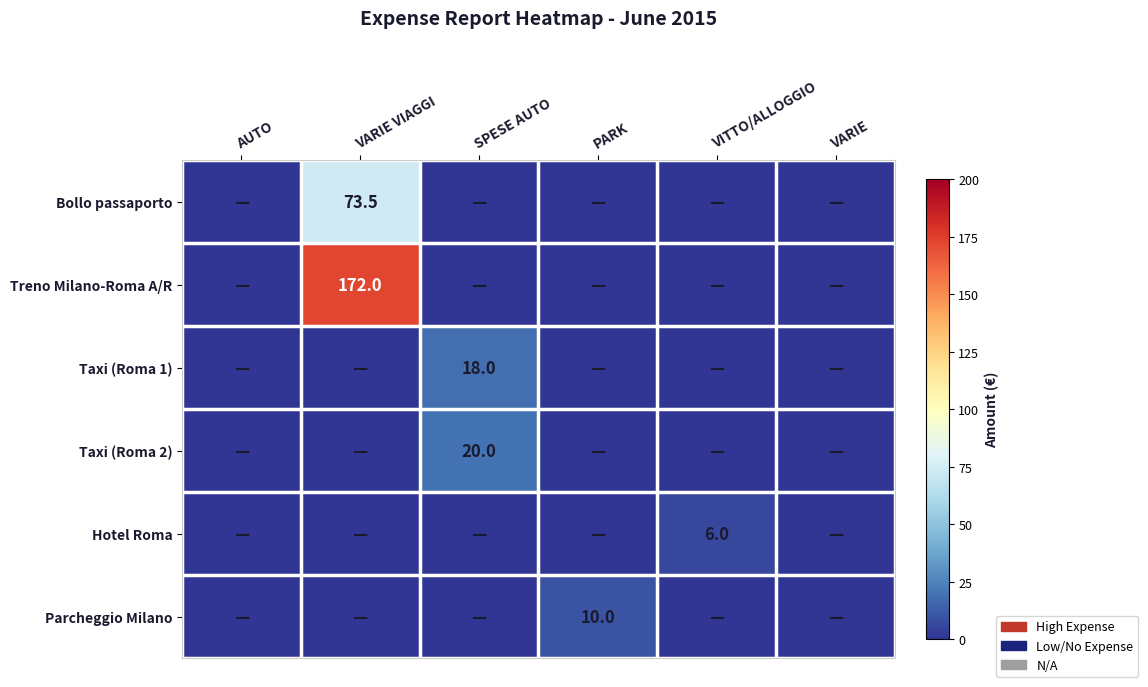

Is it true that Bollo passaporto equals 73.5 at VARIE VIAGGI?

True